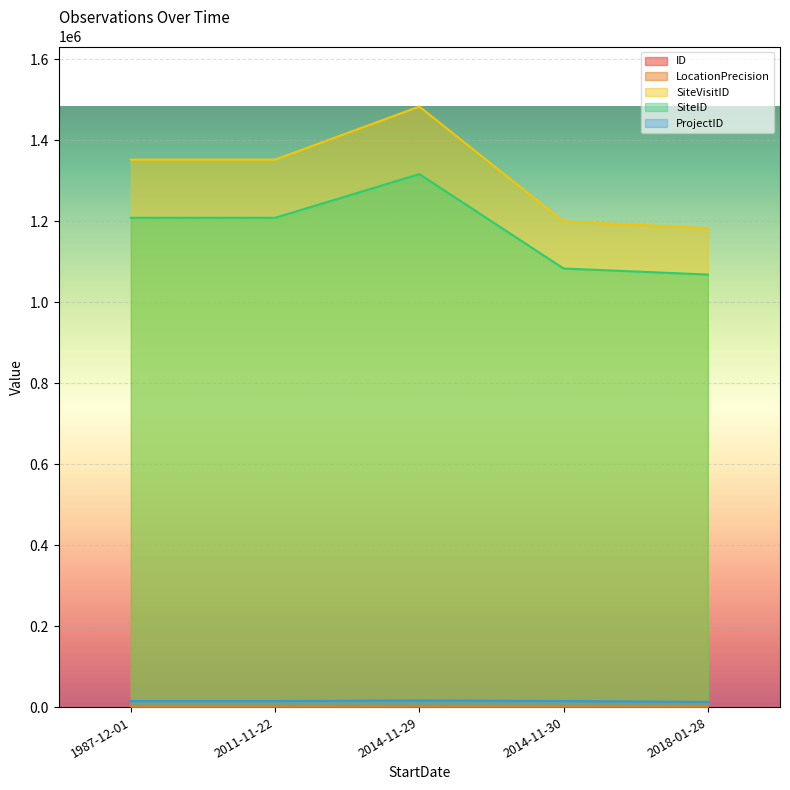

Reading left to right, transcribe all the data shown in this chart.

ID: 1987-12-01=0	2011-11-22=1	2014-11-29=2	2014-11-30=3	2018-01-28=4
LocationPrecision: 1987-12-01=500	2011-11-22=200	2014-11-29=50	2014-11-30=500	2018-01-28=1000
SiteVisitID: 1987-12-01=1352111	2011-11-22=1352112	2014-11-29=1483137	2014-11-30=1199521	2018-01-28=1182601
SiteID: 1987-12-01=1208362	2011-11-22=1208363	2014-11-29=1316303	2014-11-30=1083161	2018-01-28=1068234
ProjectID: 1987-12-01=14959	2011-11-22=14959	2014-11-29=16320	2014-11-30=14959	2018-01-28=12714